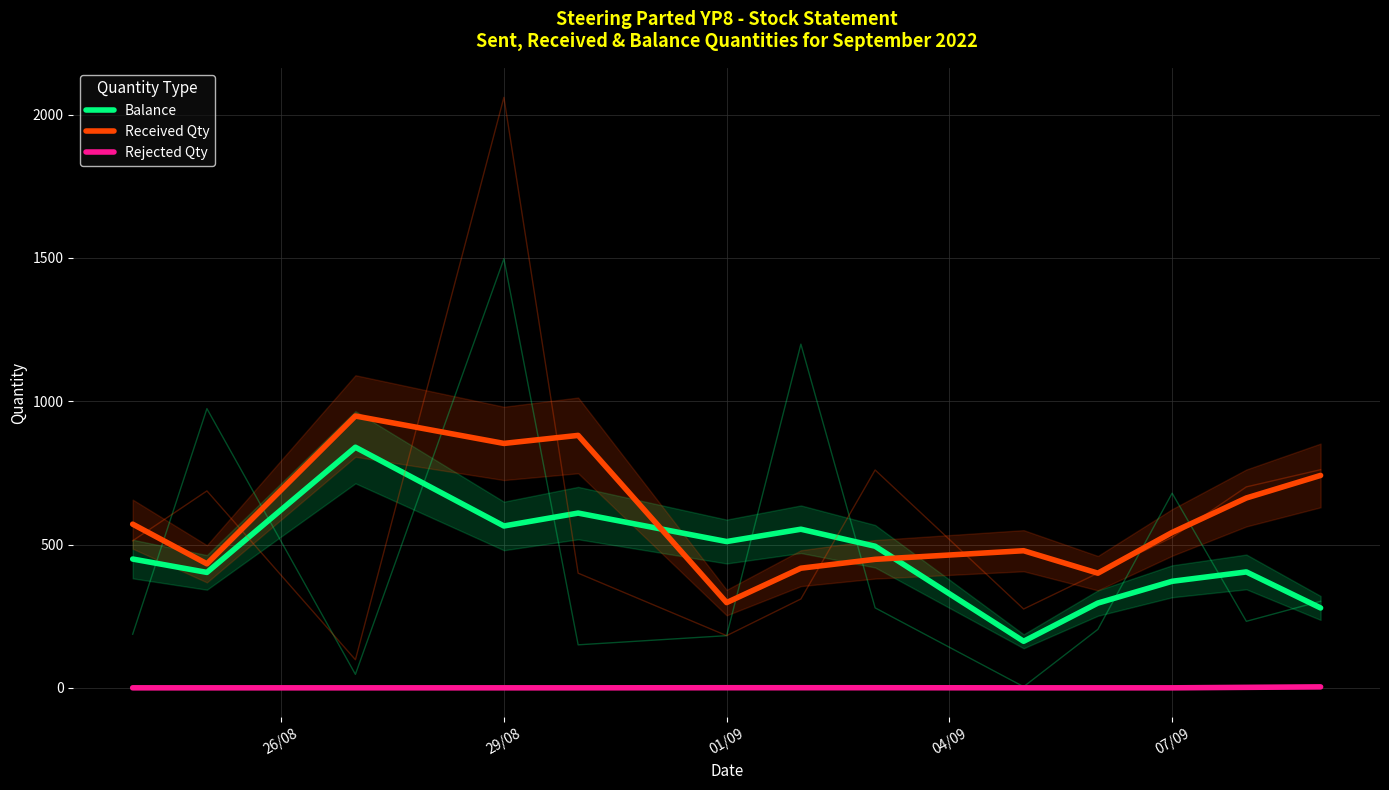

Reading left to right, transcribe all the data shown in this chart.

Balance: 449.3	402.7	839.3	564.7	609.7	510.3	553.3	494.0	162.3	295.7	371.7	404.3	278.7
Received Qty: 571.0	432.7	948.3	852.7	880.7	297.3	417.3	448.3	478.3	400.0	542.0	662.3	741.0
Rejected Qty: 0.0	0.0	0.0	0.0	0.0	0.3	0.3	0.3	0.0	0.0	0.0	1.7	3.3